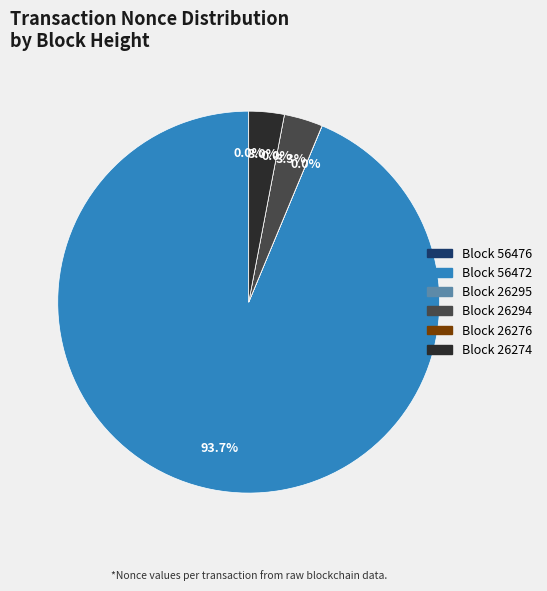

To the nearest percent, what portion does 26274 represent?

3%